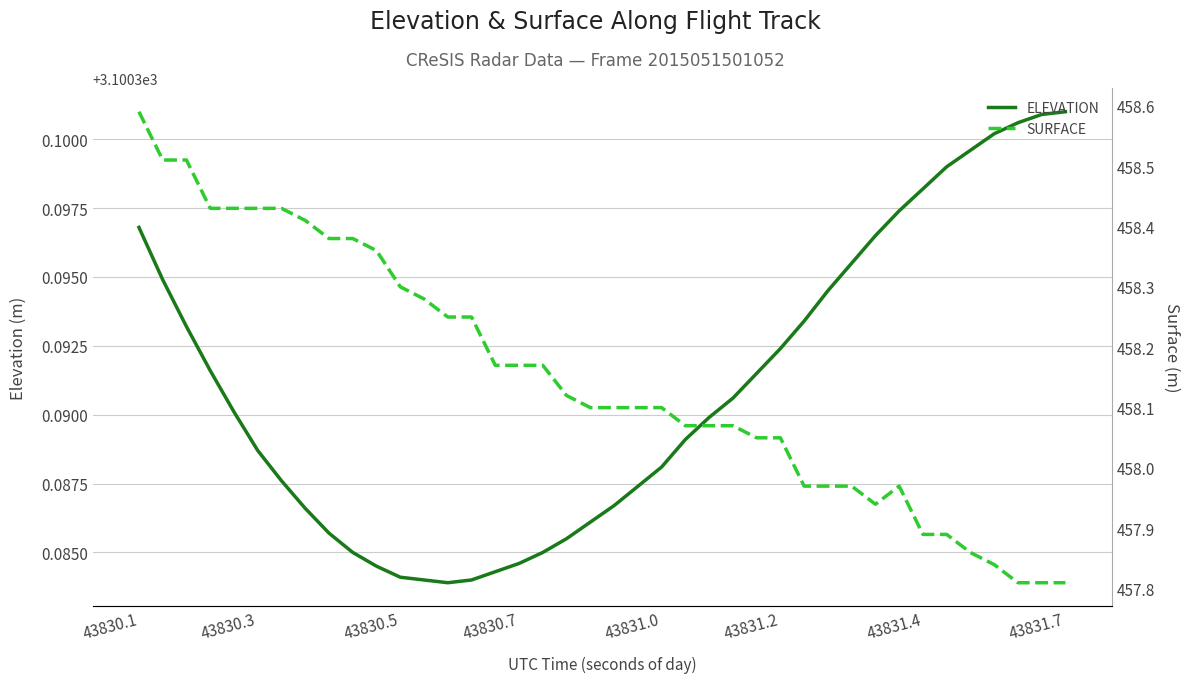

Which series has the widest spread of values?

SURFACE